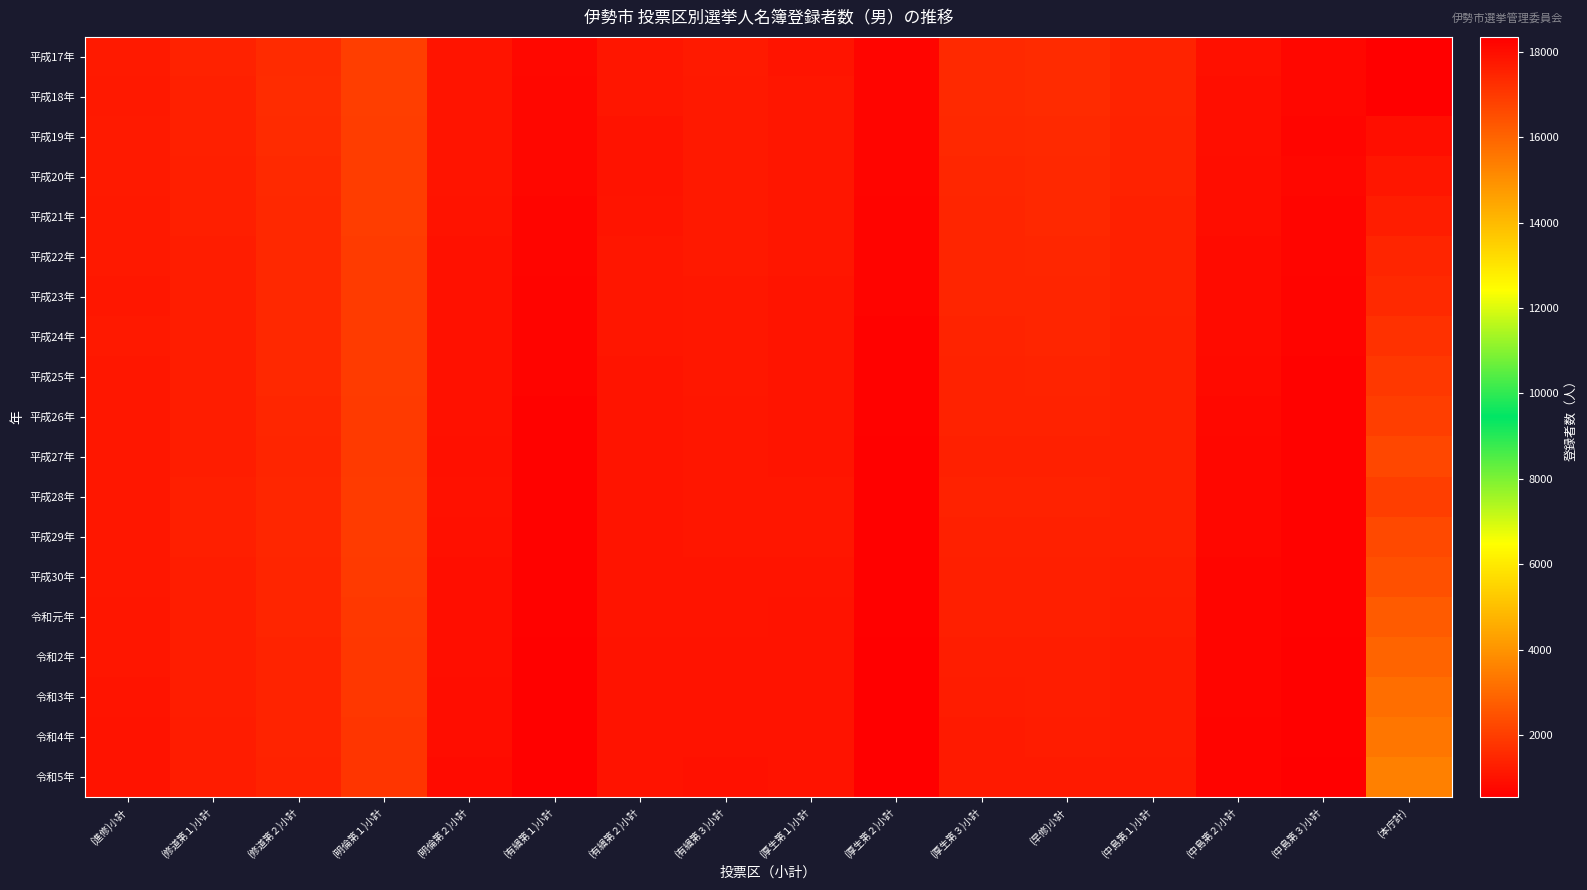

Which has a higher value, (修道第１)小計 or (本庁計)?

(本庁計)